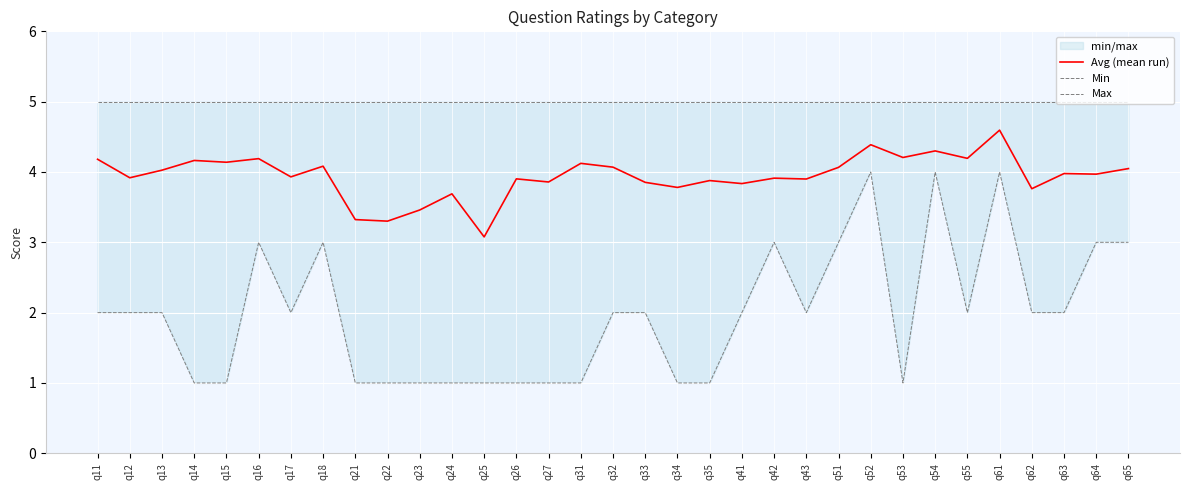

True or false: Max and Min cross at least once.

False